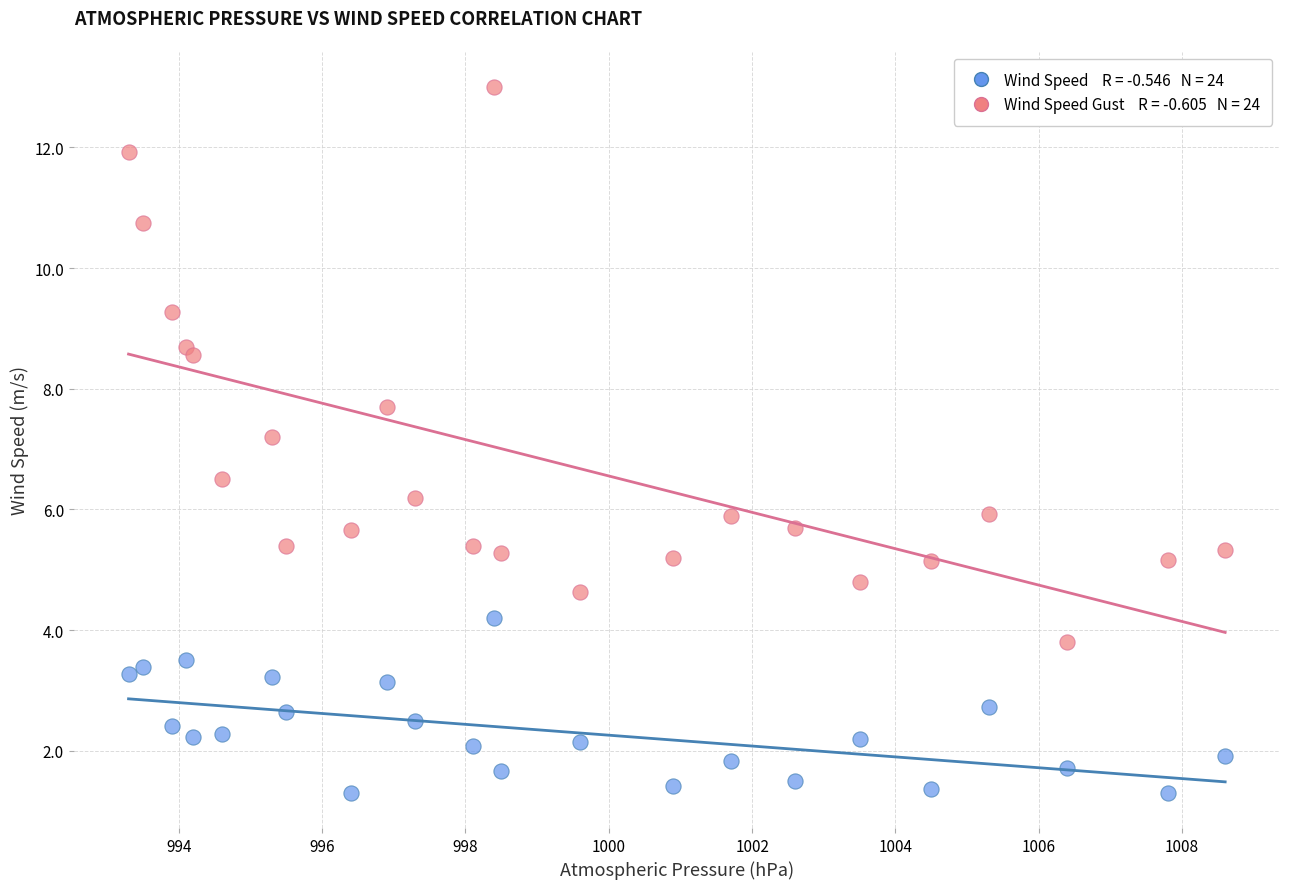

Across all data points, what is the range of Y values (max minus min)?

11.7